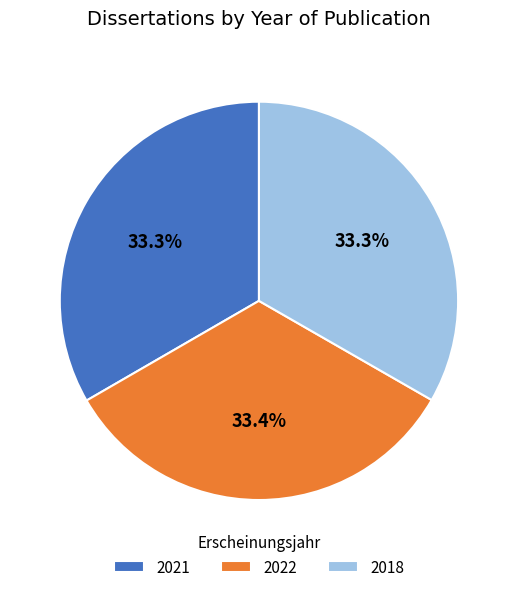

Count the number of slices in the pie.

3